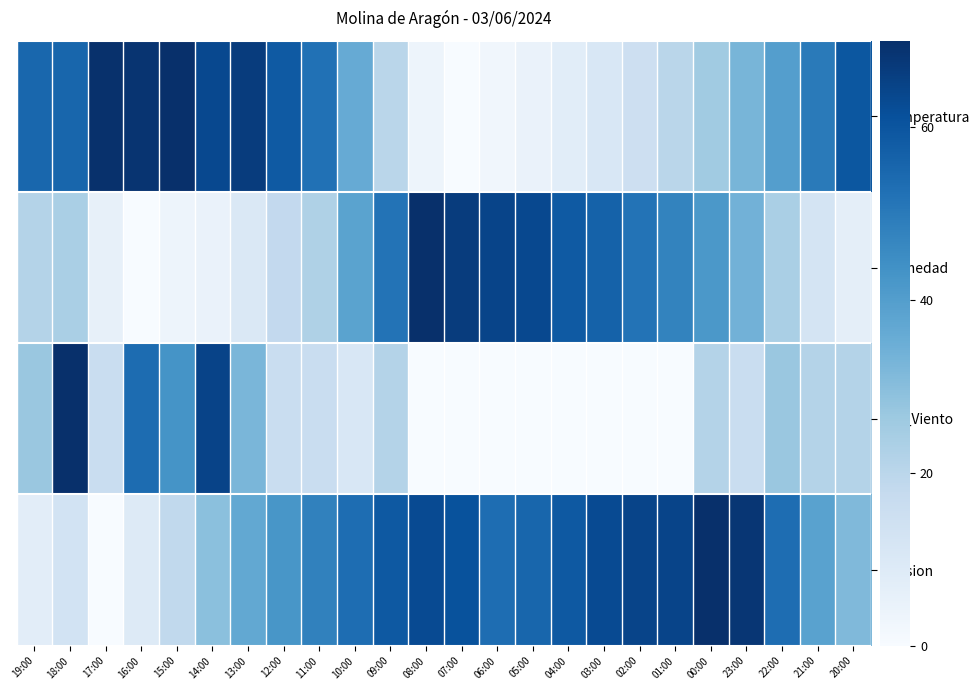

Which series has the largest total across all categories?

Presion